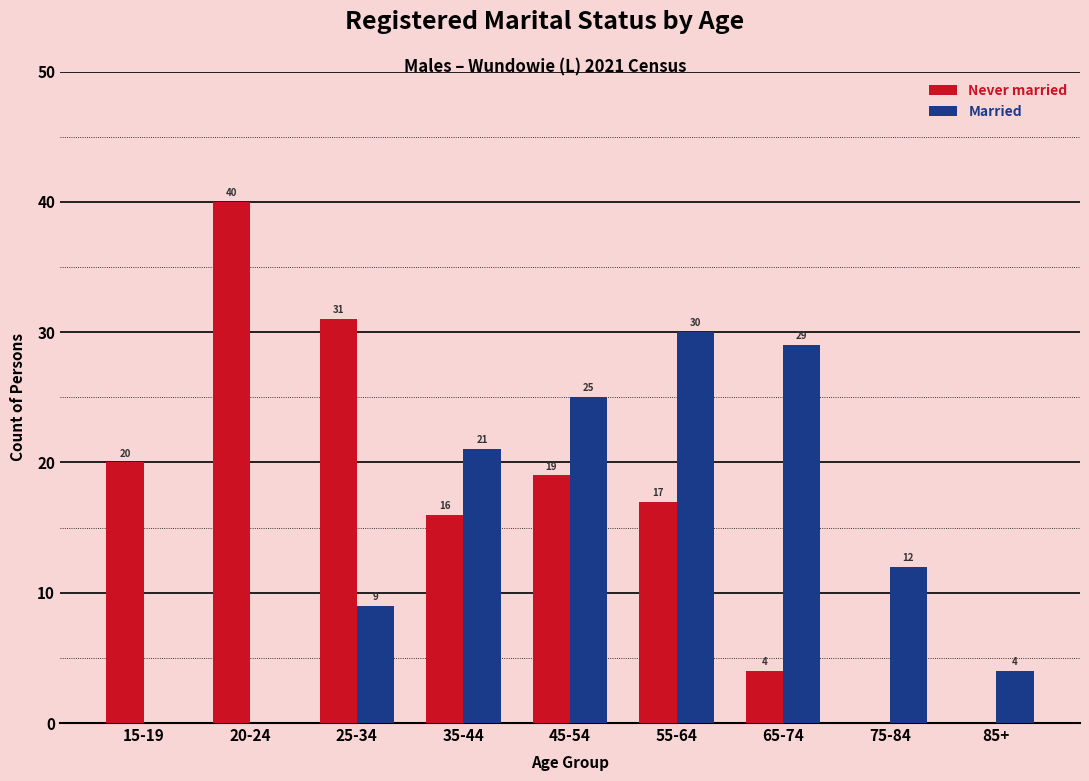

Are the bars grouped side by side (vs. stacked)?

Yes